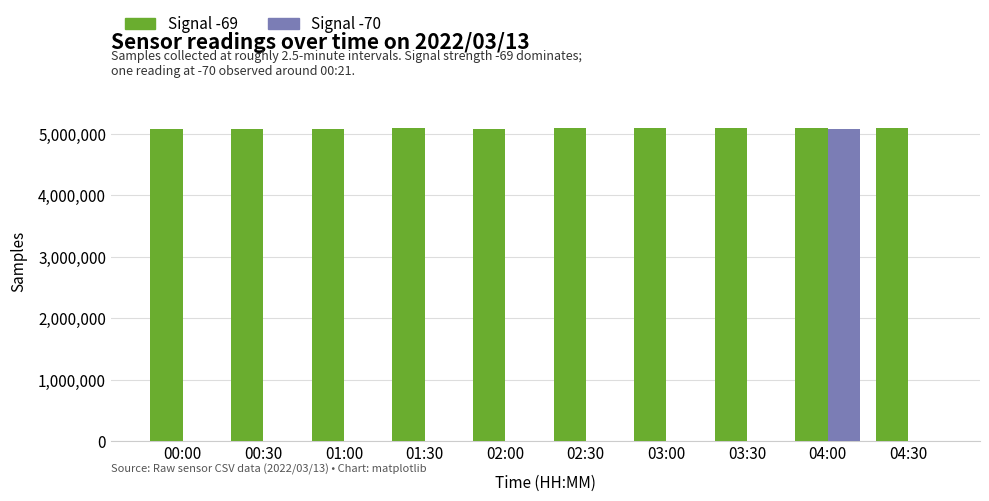

At which category is the sum across all series the highest?

04:00